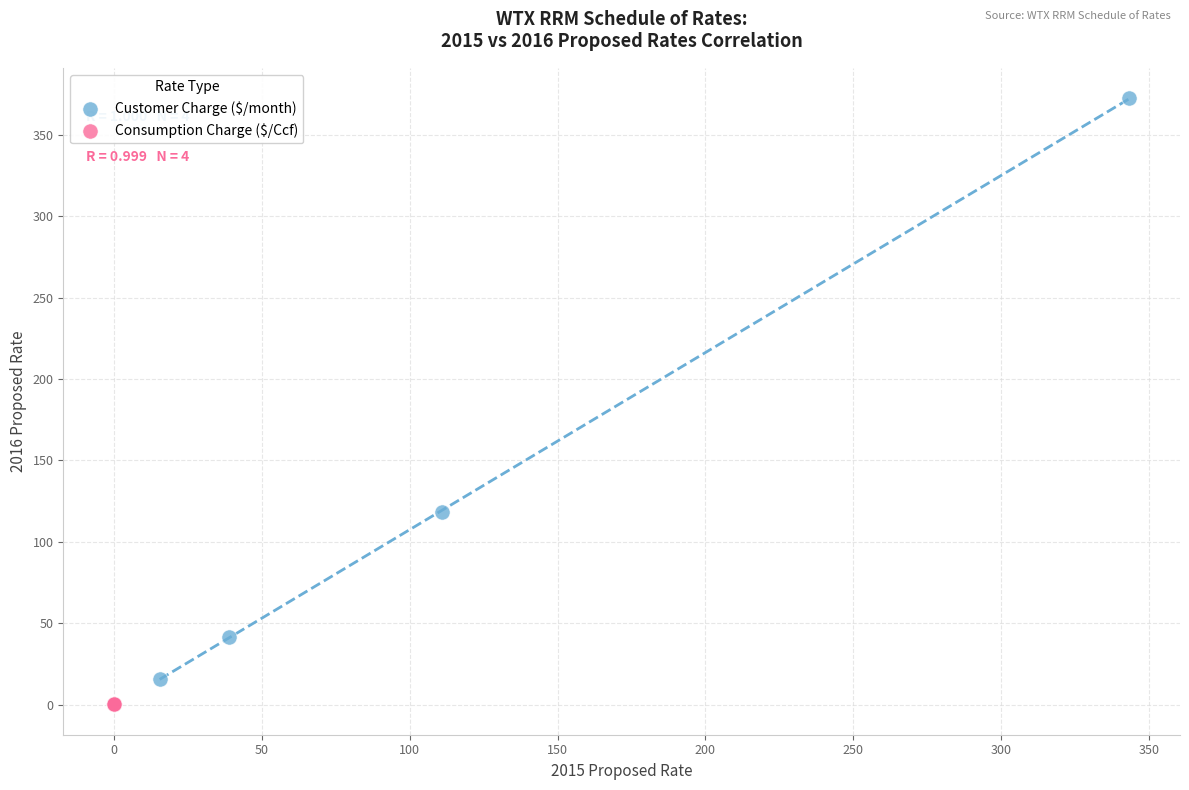

Which series has the largest Y range (max minus min)?

Customer Charge ($/month)